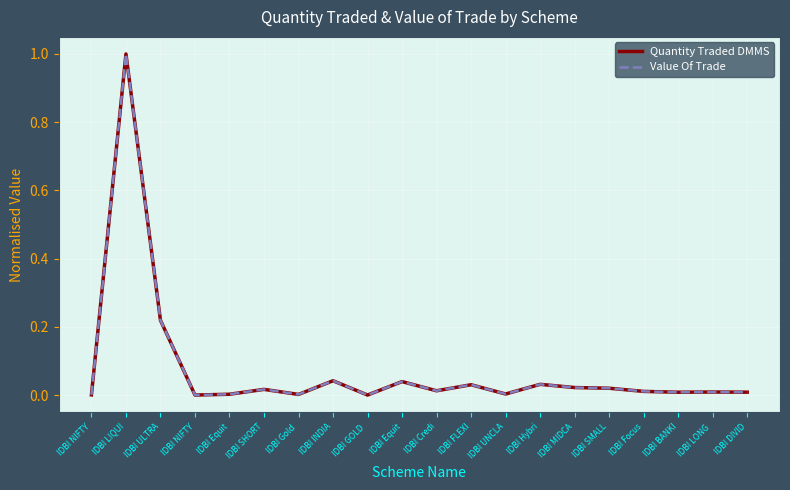

Does the chart have visible grid lines?

Yes